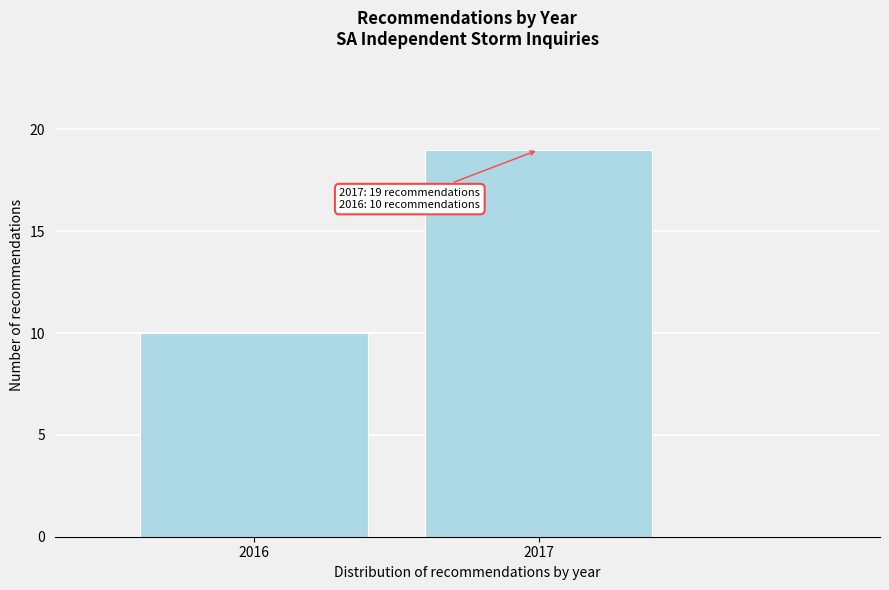

Reading left to right, what are all the values shown in this chart?

2016=10	2017=19